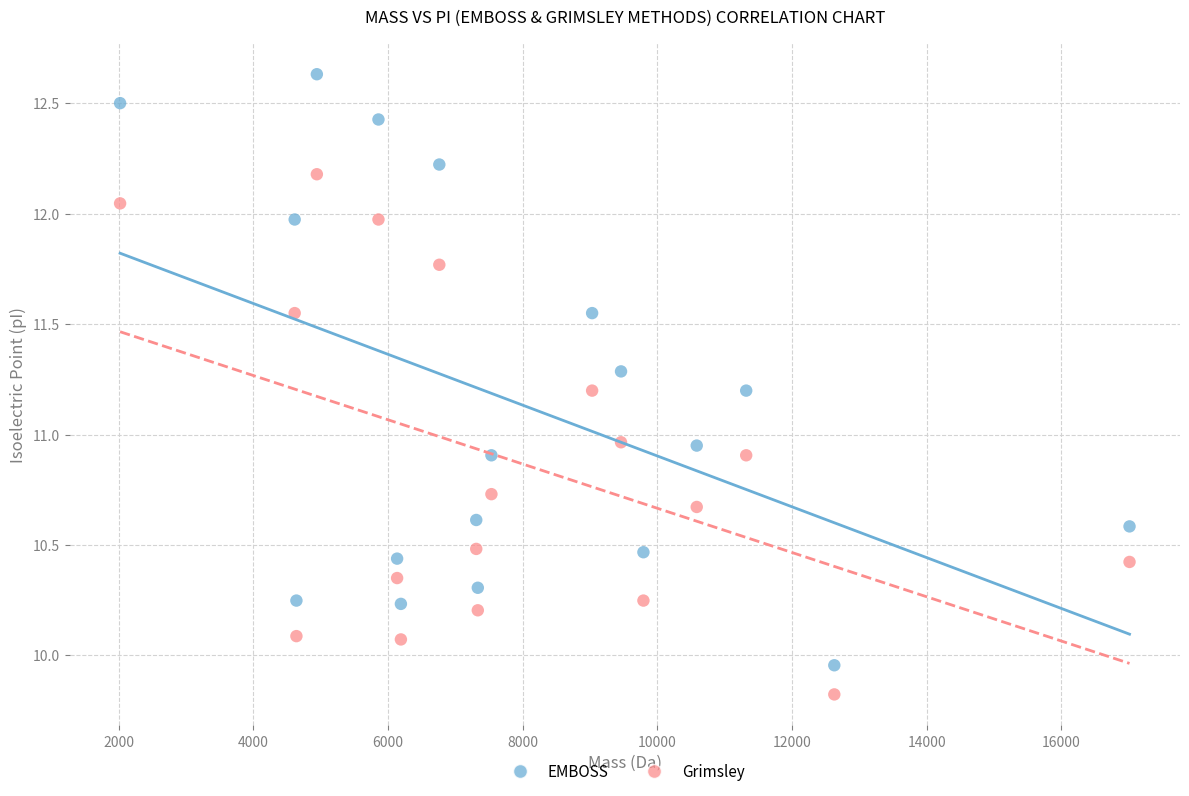

Which series has the widest spread of Y values?

EMBOSS